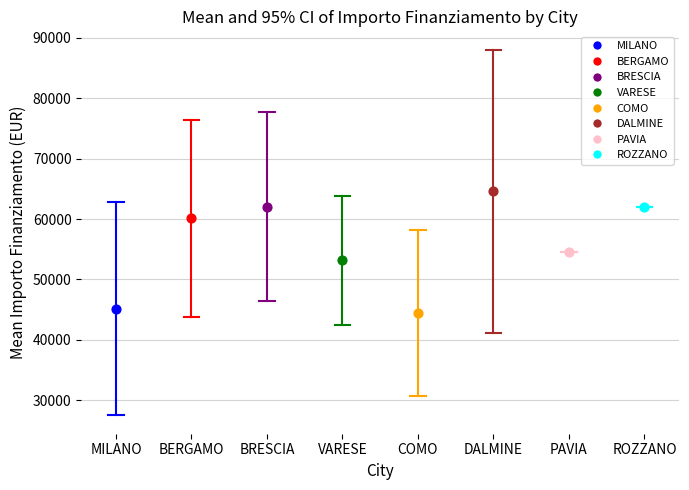

What are all the series names shown in the legend?

MILANO, BERGAMO, BRESCIA, VARESE, COMO, DALMINE, PAVIA, ROZZANO